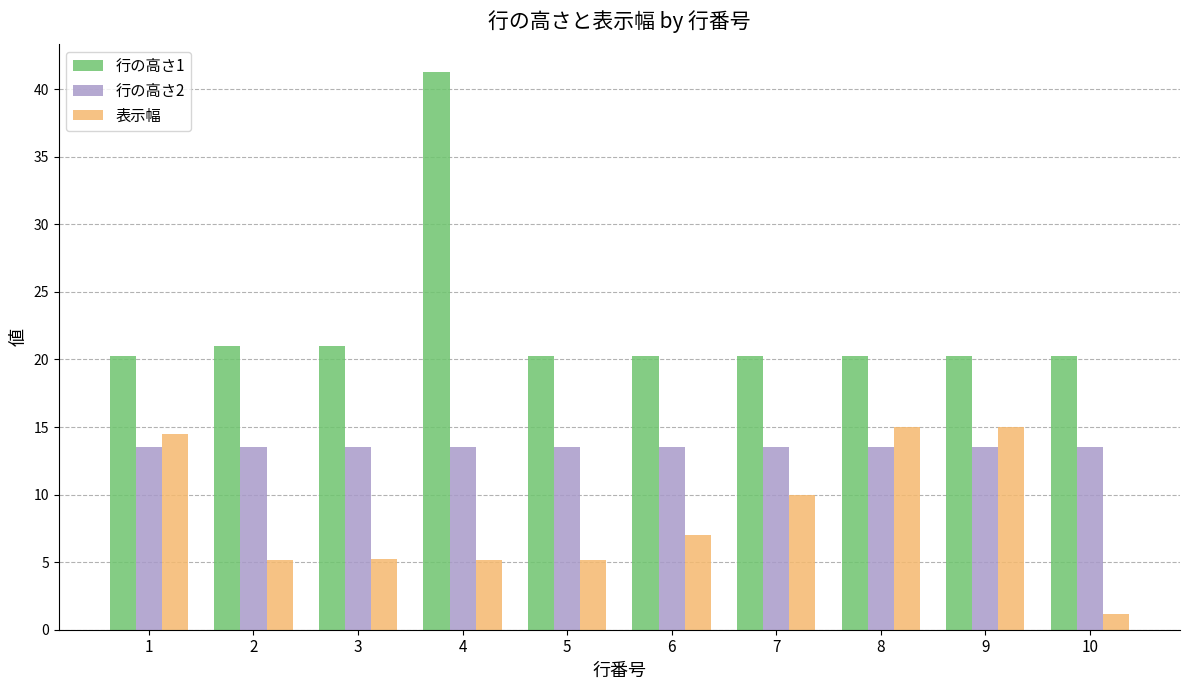

The value of 行の高さ1 at 1 is 20.2. True or false?

True